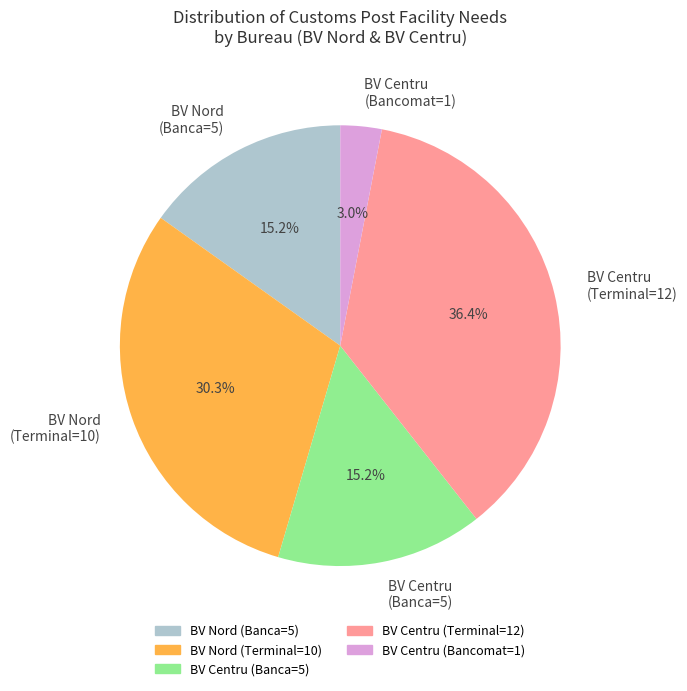

Which has a higher value, BV Nord (Banca=5) or BV Centru (Bancomat=1)?

BV Nord (Banca=5)